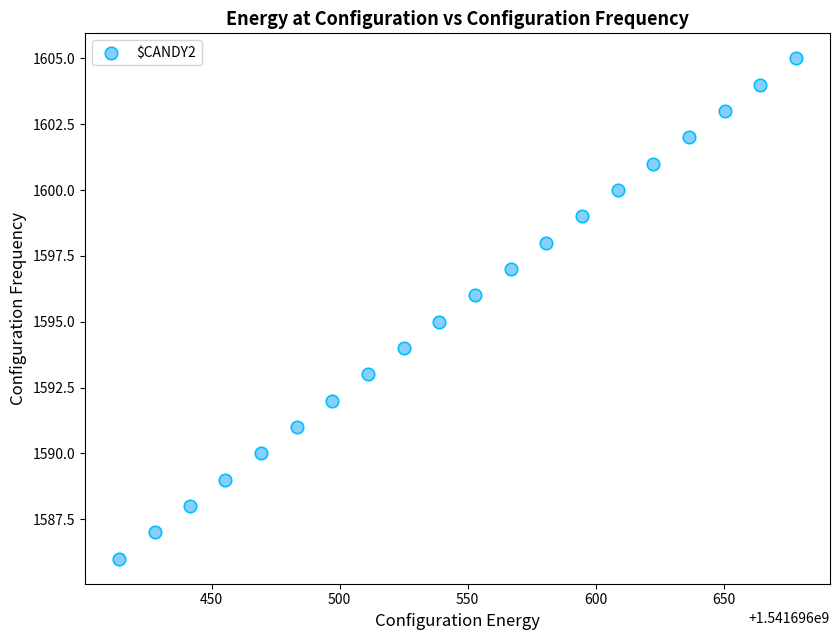

What is the range of Y values (max minus min)?

19